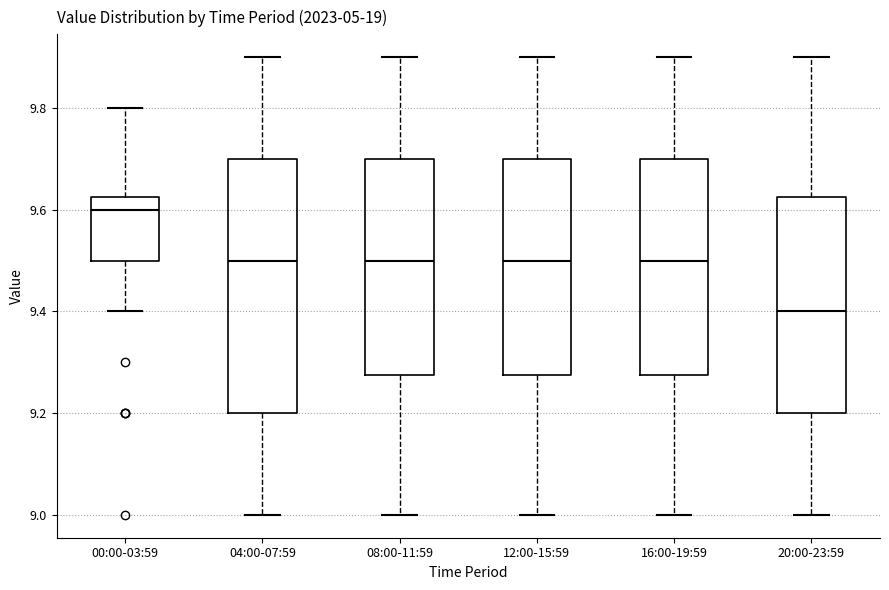

Reading left to right, transcribe this box plot: for each box, give where its median line is, the range the box spans, and where its two whiskers end, as read against the y-axis. The values are not printed on the chart, so give them approximately, as read against the axis.

00:00-03:59: median 9.60, box 9.50 to 9.62, whiskers 9.40 to 9.80
04:00-07:59: median 9.50, box 9.20 to 9.70, whiskers 9.00 to 9.90
08:00-11:59: median 9.50, box 9.28 to 9.70, whiskers 9.00 to 9.90
12:00-15:59: median 9.50, box 9.28 to 9.70, whiskers 9.00 to 9.90
16:00-19:59: median 9.50, box 9.28 to 9.70, whiskers 9.00 to 9.90
20:00-23:59: median 9.40, box 9.20 to 9.62, whiskers 9.00 to 9.90